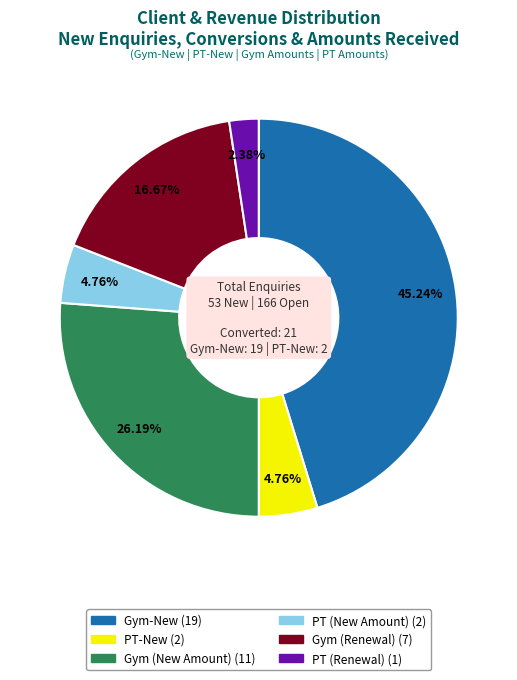

How many slices are in this pie chart?

6